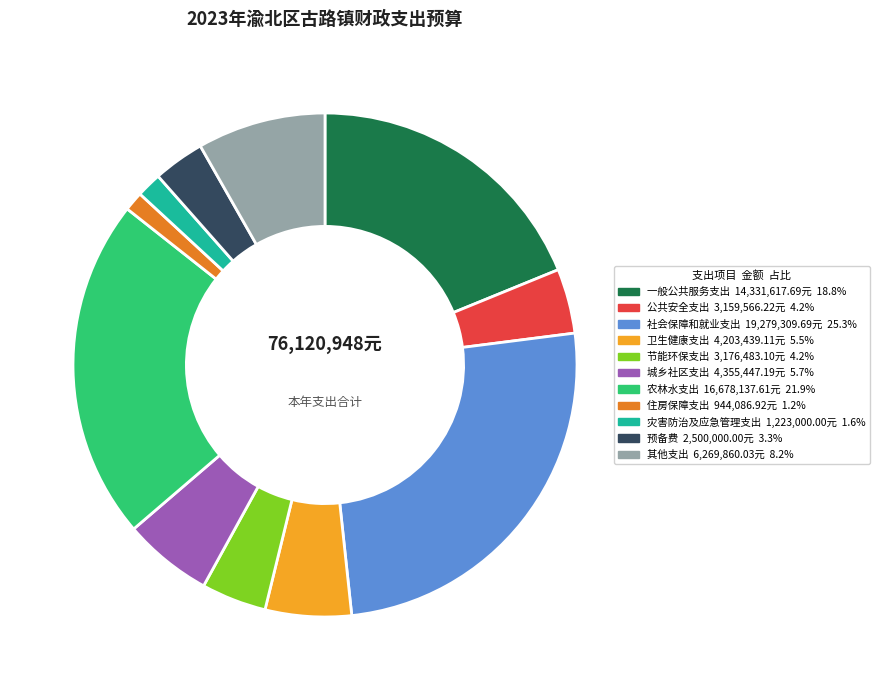

The 住房保障支出 slice represents 1% of the pie. True or false?

True